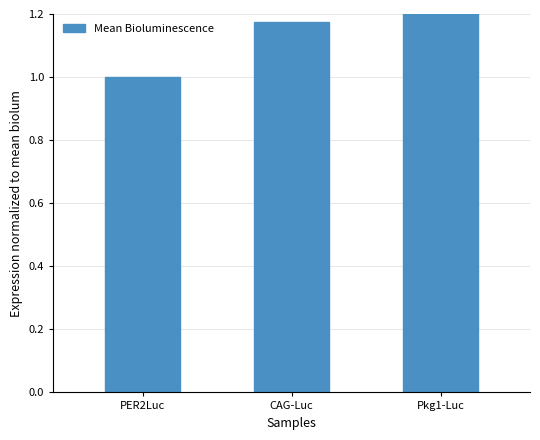

Rank the categories by value from lowest to highest.

PER2Luc, CAG-Luc, Pkg1-Luc